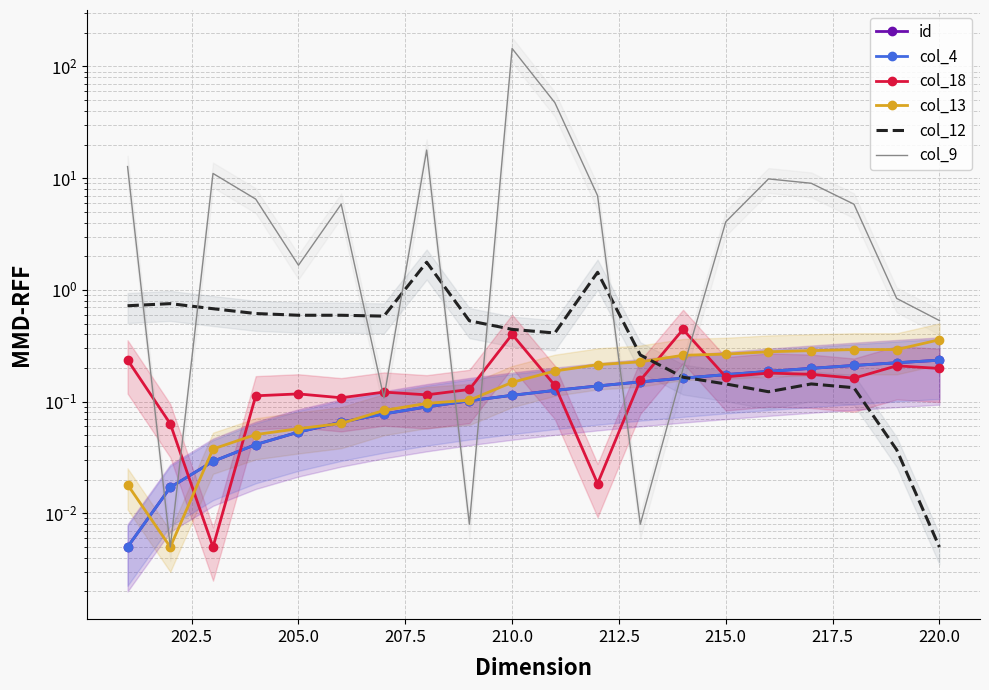

Reading left to right, what are all the values shown in this chart?

id: 0.0	0.0	0.0	0.0	0.1	0.1	0.1	0.1	0.1	0.1	0.1	0.1	0.2	0.2	0.2	0.2	0.2	0.2	0.2	0.2
col_4: 0.0	0.0	0.0	0.0	0.1	0.1	0.1	0.1	0.1	0.1	0.1	0.1	0.2	0.2	0.2	0.2	0.2	0.2	0.2	0.2
col_18: 0.2	0.1	0.0	0.1	0.1	0.1	0.1	0.1	0.1	0.4	0.1	0.0	0.2	0.4	0.2	0.2	0.2	0.2	0.2	0.2
col_13: 0.0	0.0	0.0	0.1	0.1	0.1	0.1	0.1	0.1	0.1	0.2	0.2	0.2	0.3	0.3	0.3	0.3	0.3	0.3	0.4
col_12: 0.7	0.8	0.7	0.6	0.6	0.6	0.6	1.8	0.5	0.4	0.4	1.4	0.3	0.2	0.1	0.1	0.1	0.1	0.0	0.0
col_9: 12.7	0.0	11.0	6.5	1.7	5.9	0.1	17.9	0.0	144.8	47.5	7.0	0.0	0.2	4.1	9.9	9.0	5.9	0.8	0.5